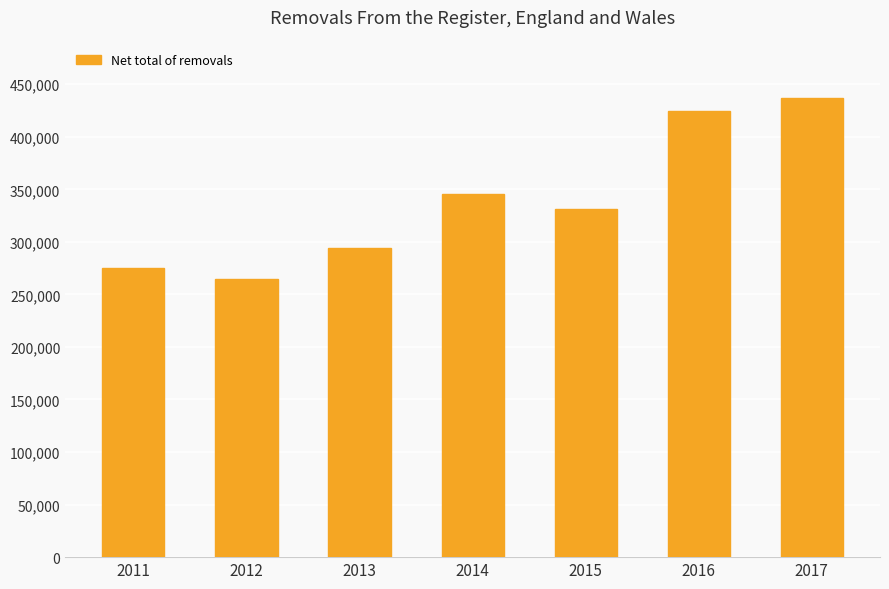

Reading left to right, list all the values displayed in this chart.

274885	264749	294179	345137	330914	424258	437264